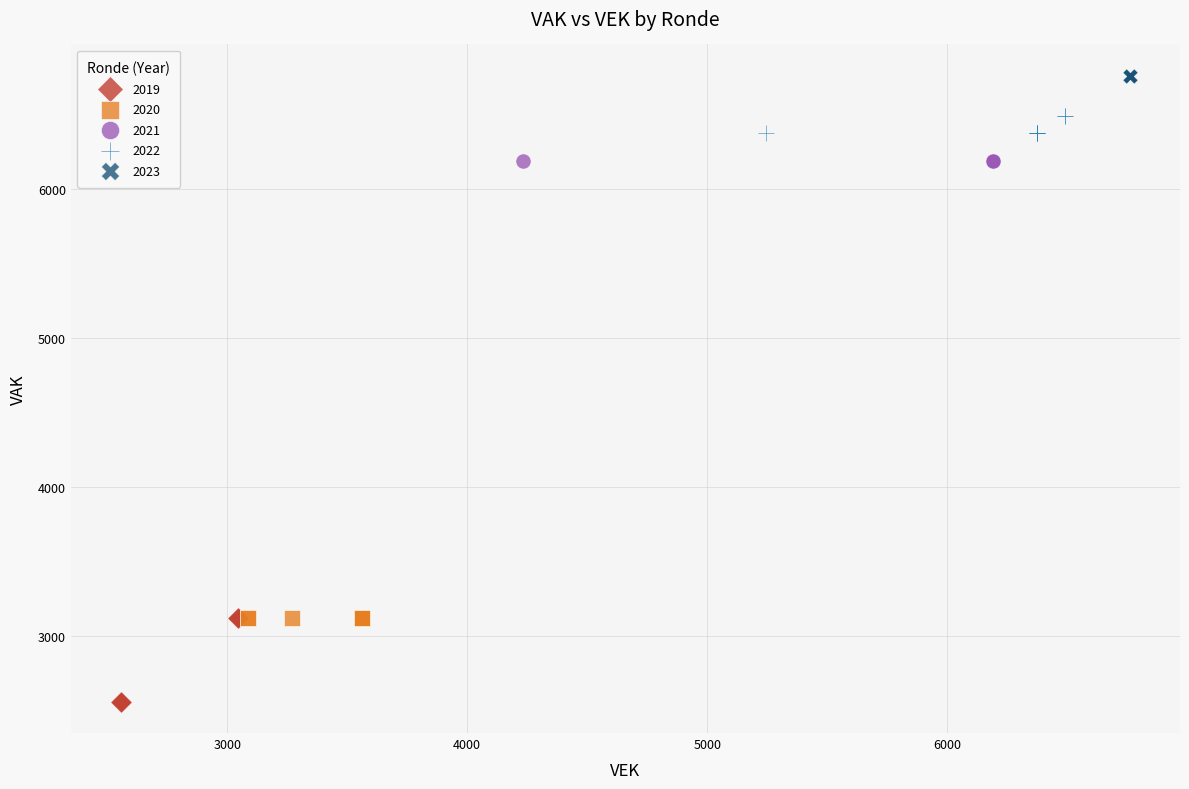

Which series contains the highest Y value?

2023